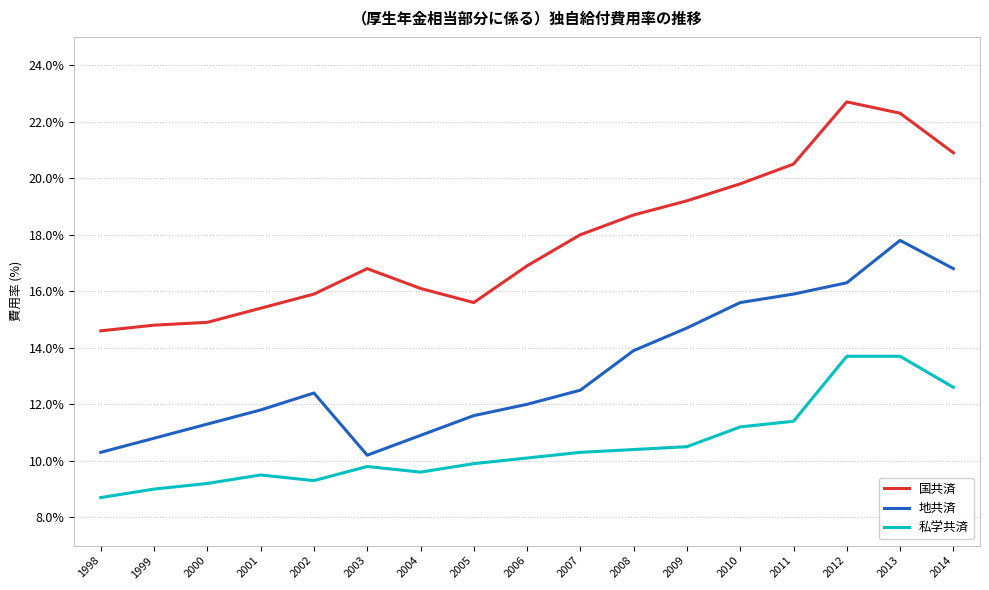

The value of 国共済 at 2006 is 7.3. True or false?

False